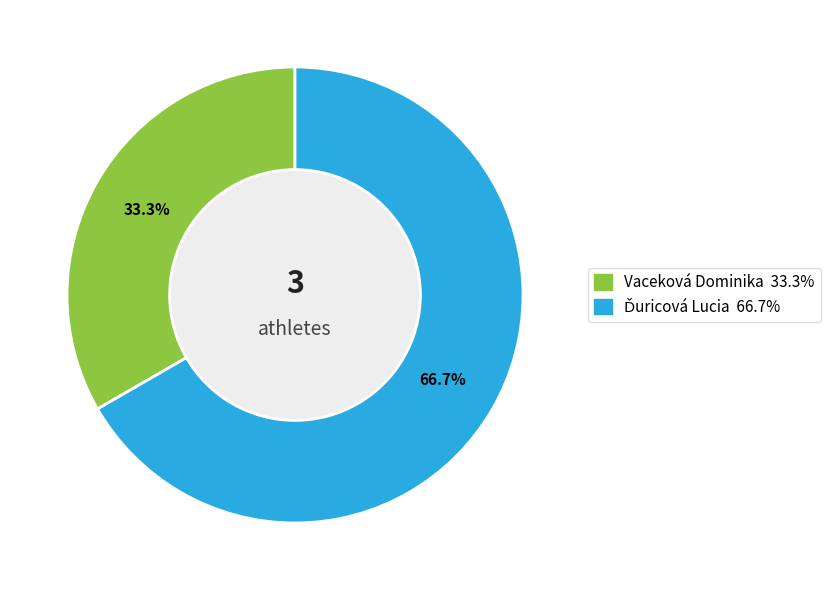

What portion of the pie excludes Vaceková Dominika?

66.7%